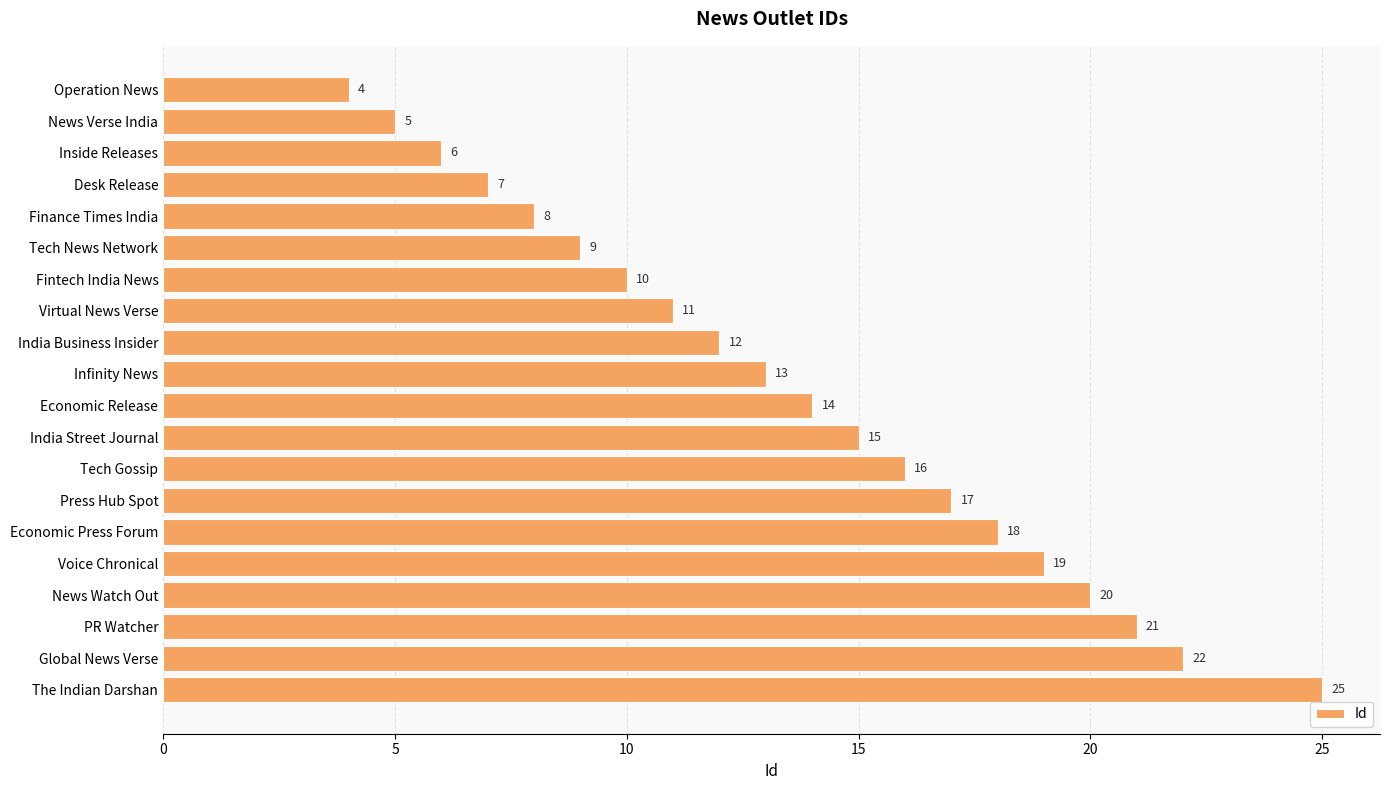

Rank the categories by value from highest to lowest.

The Indian Darshan, Global News Verse, PR Watcher, News Watch Out, Voice Chronical, Economic Press Forum, Press Hub Spot, Tech Gossip, India Street Journal, Economic Release, Infinity News, India Business Insider, Virtual News Verse, Fintech India News, Tech News Network, Finance Times India, Desk Release, Inside Releases, News Verse India, Operation News